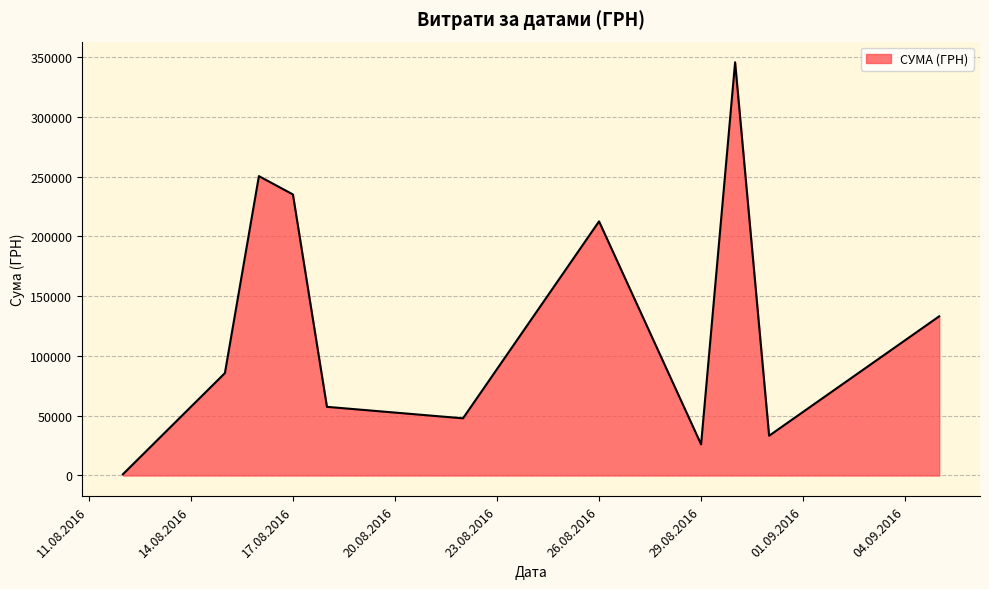

What is the greatest value displayed?

345687.3